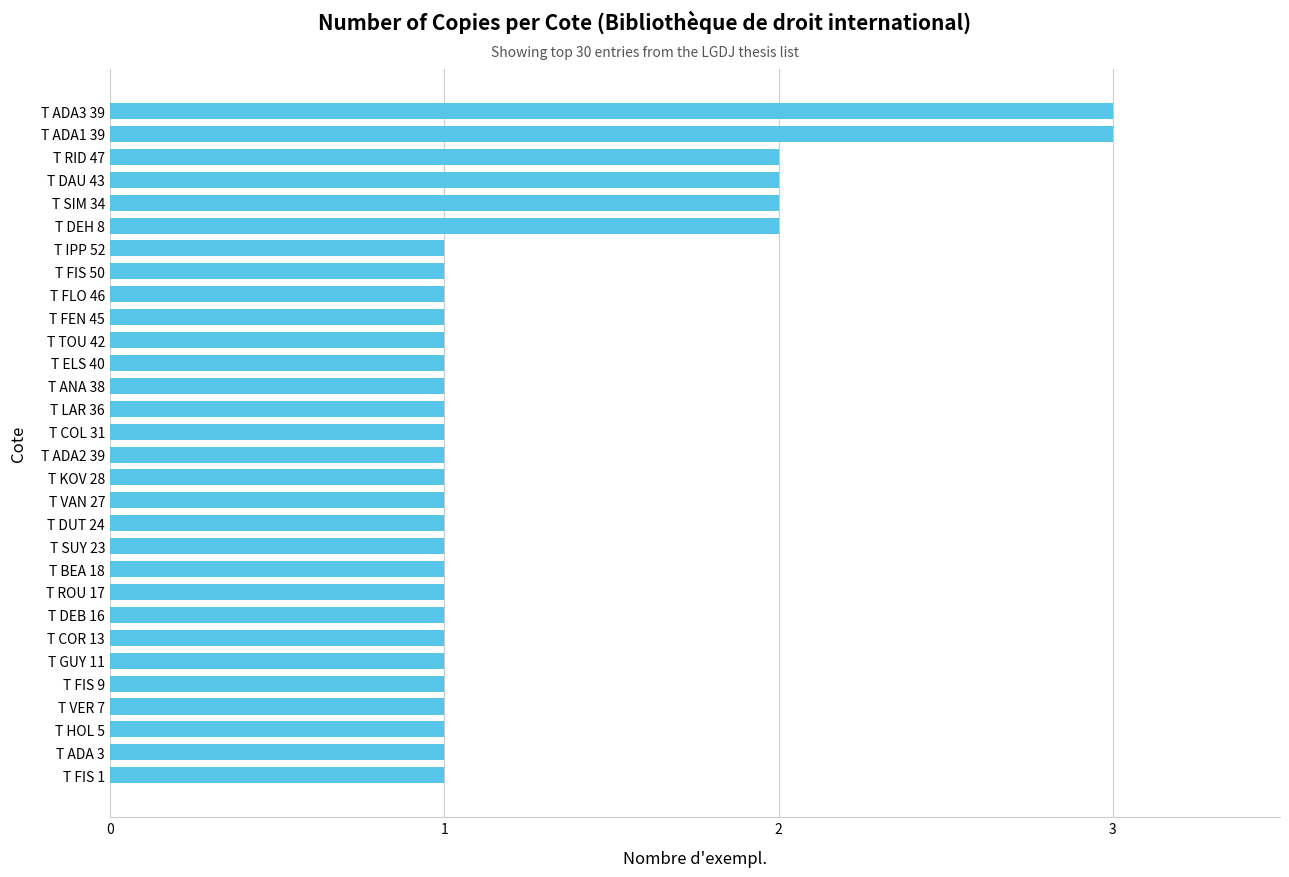

What is the difference between the second highest and second lowest values?

2